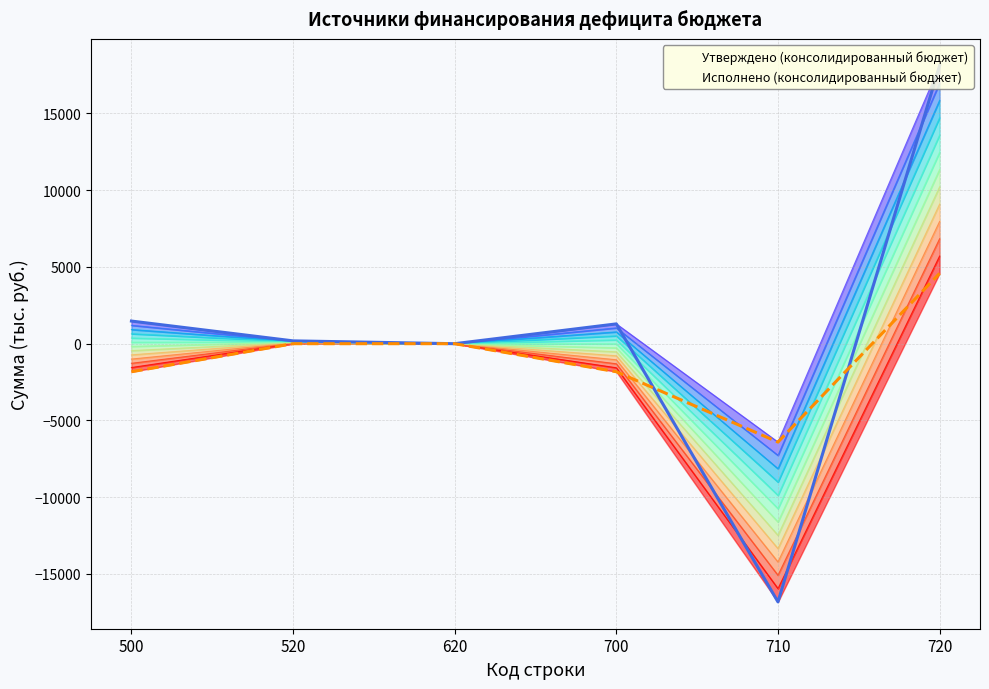

What is the spread (max minus min) of values at 500?

3302.3